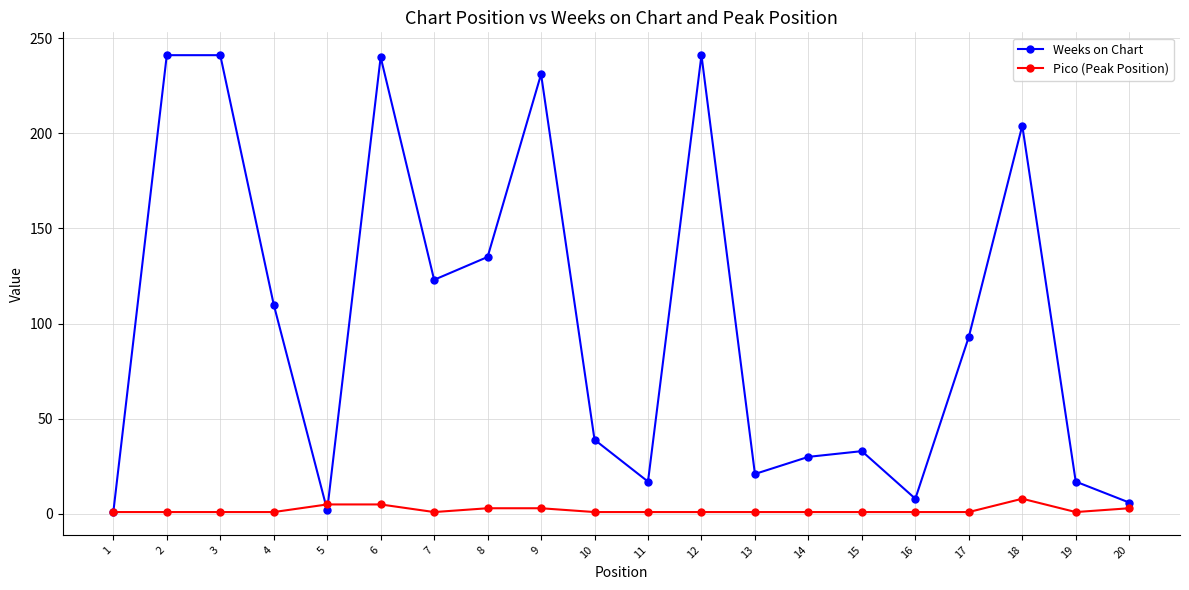

How many distinct data groups are displayed?

2